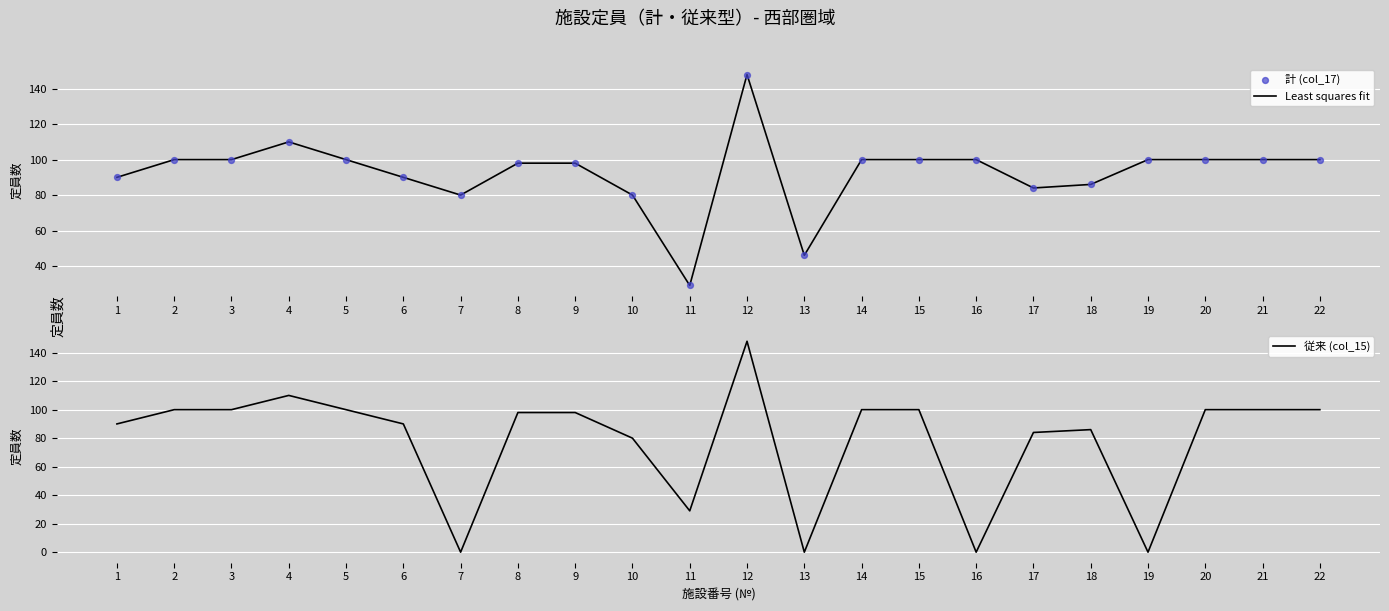

Is the value of Least squares fit at 2 greater than the value of 従来 (col_15) at 20?

No